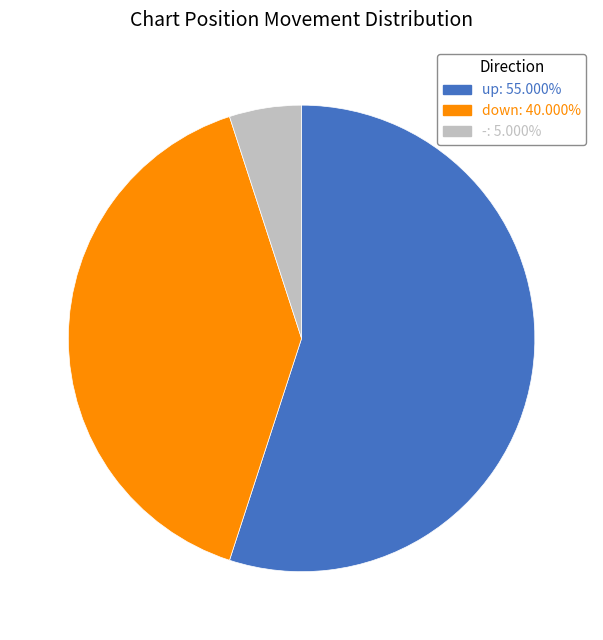

True or false: - accounts for 35% of the total.

False